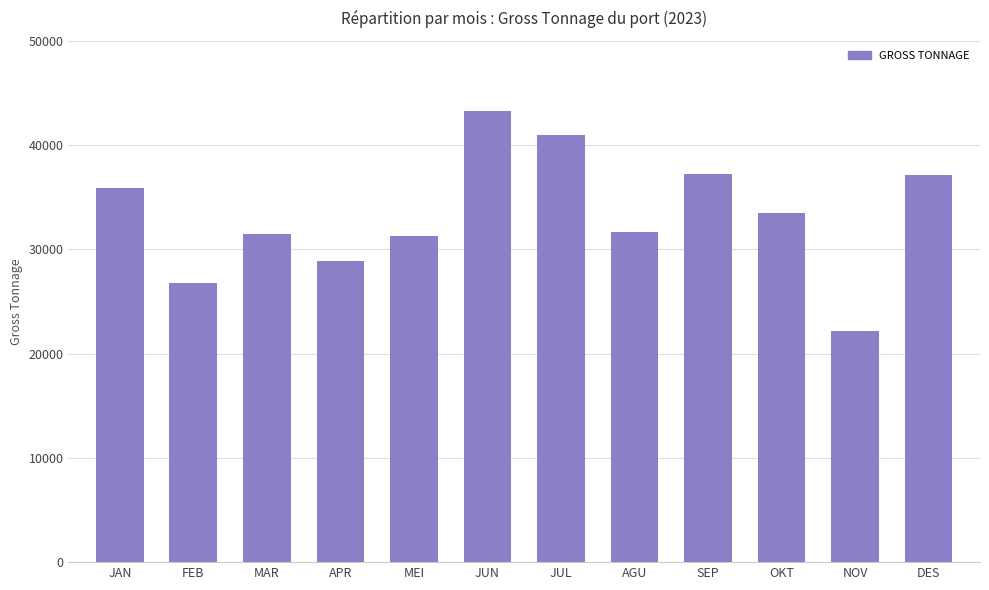

What is the label of the 6th bar from the right?

JUL